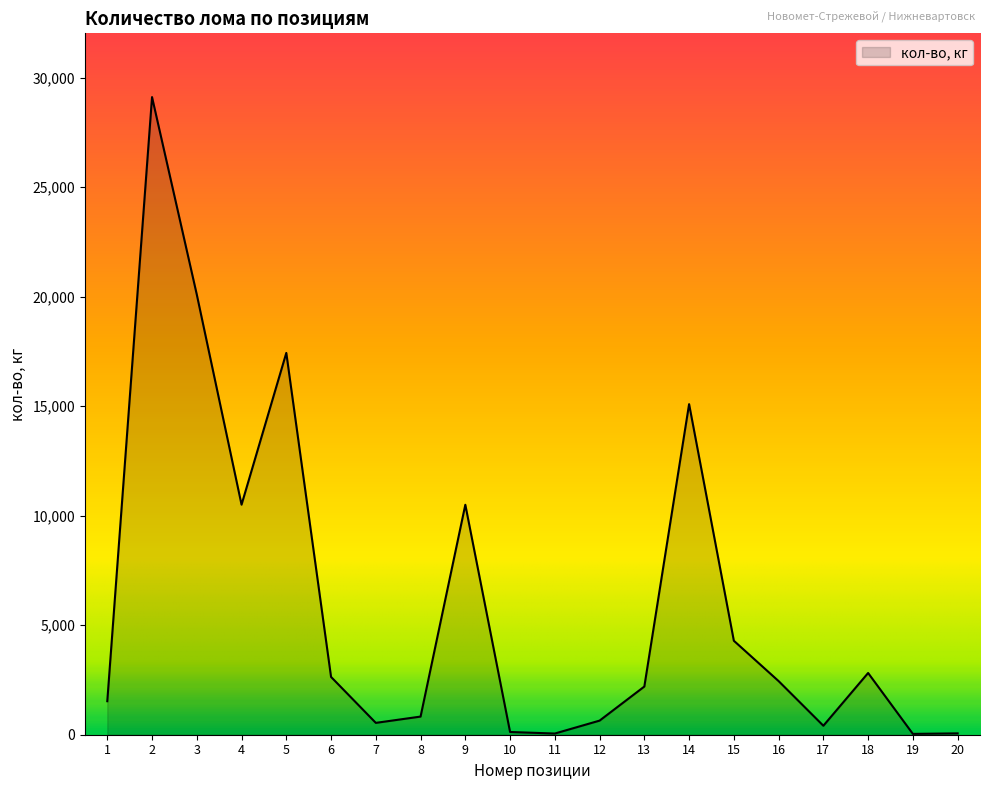

Where is the data nearest to the value 14573?

14